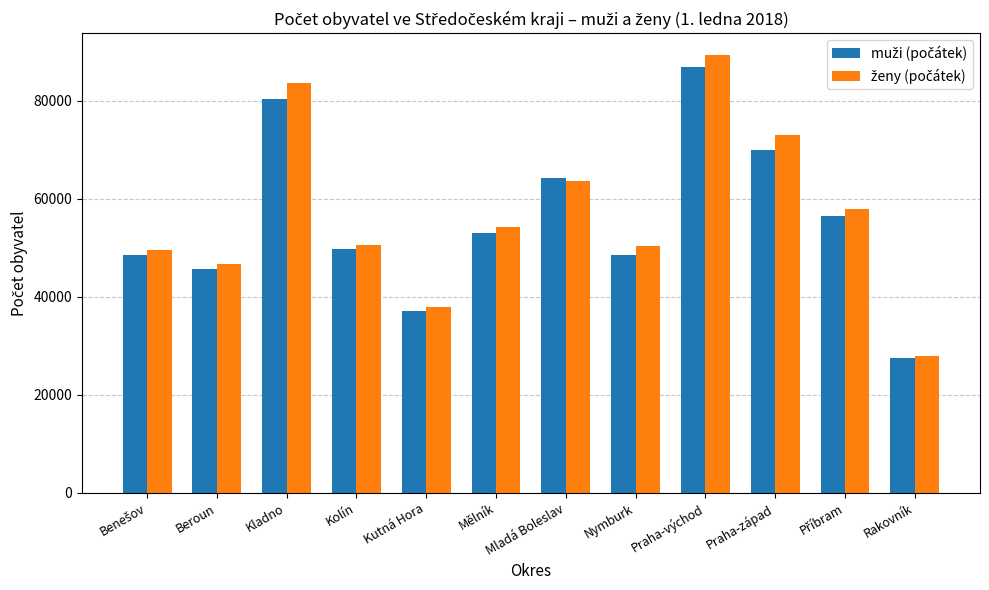

What is the spread (max minus min) of values at Kutná Hora?

833